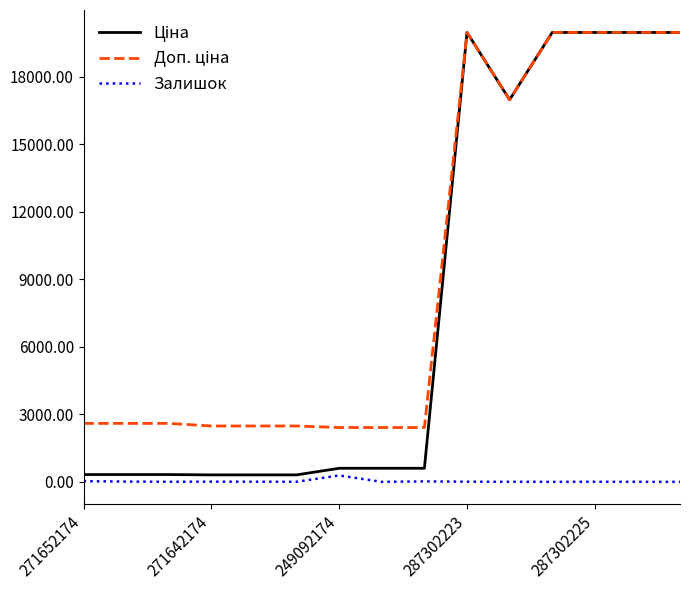

Does the chart have visible grid lines?

No